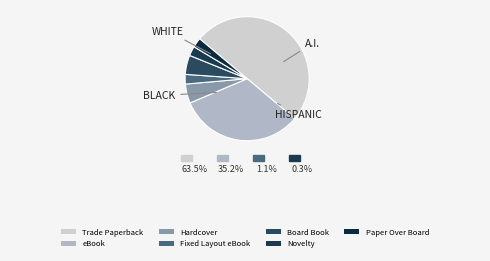

What percentage is NOT represented by Novelty?

97.5%